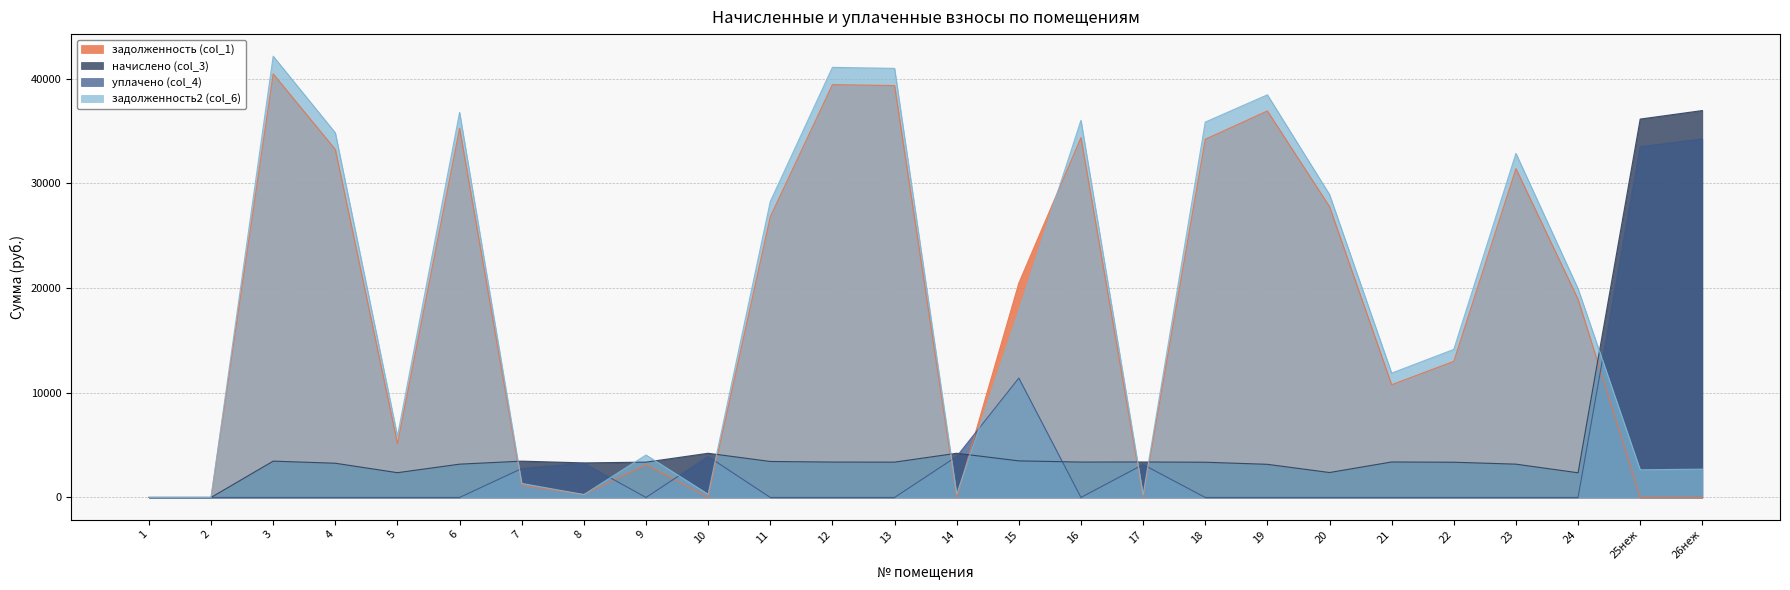

How many intersections are there between задолженность2 (col_6) and начислено (col_3)?

9